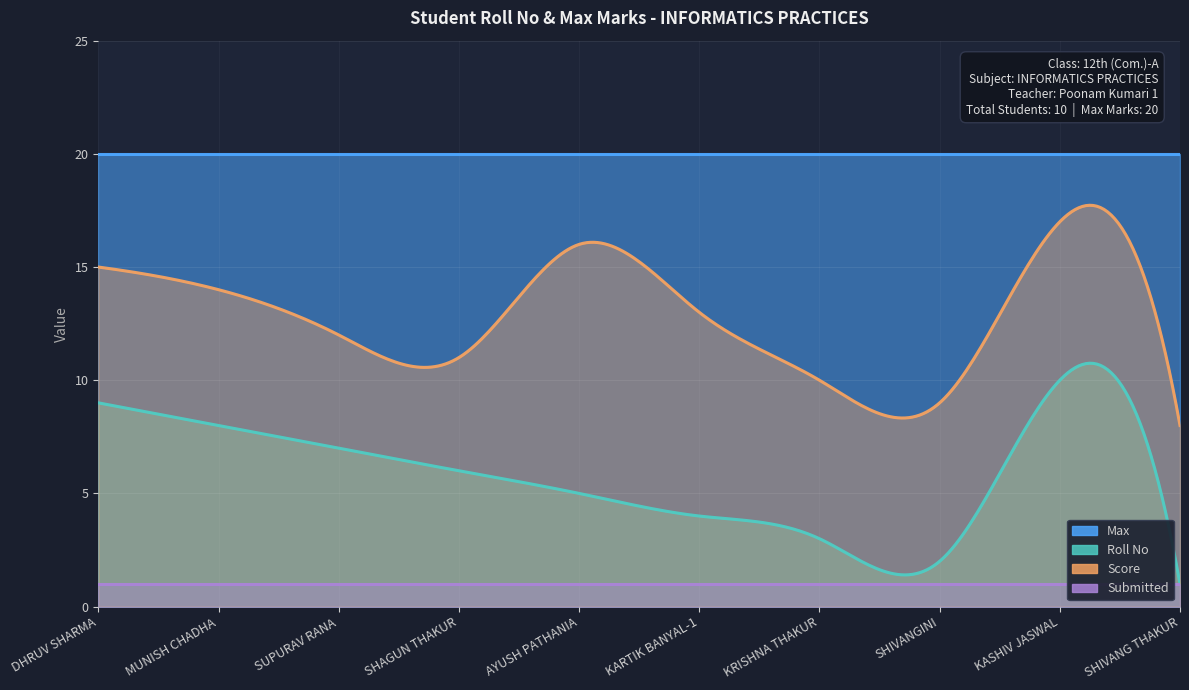

What is the difference between the second highest and minimum values in the Roll No series?

8